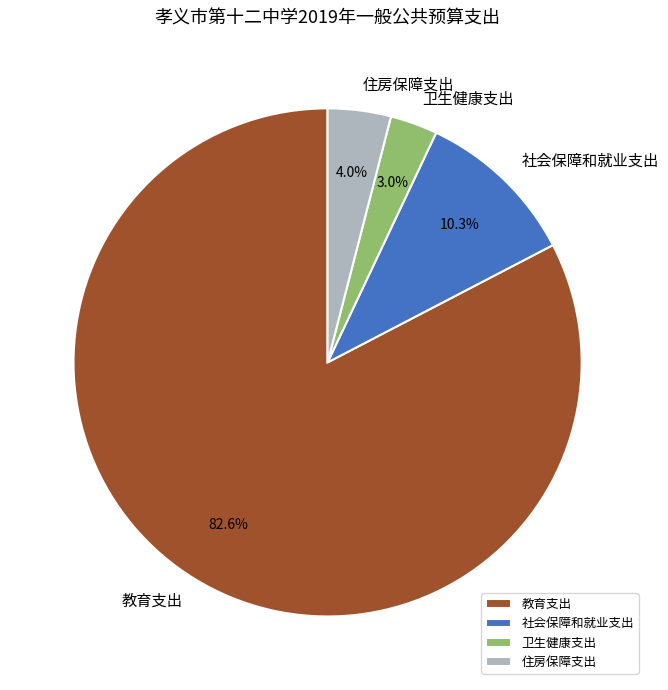

To the nearest percent, what is the difference between the 卫生健康支出 and 教育支出 slice percentages?

80%